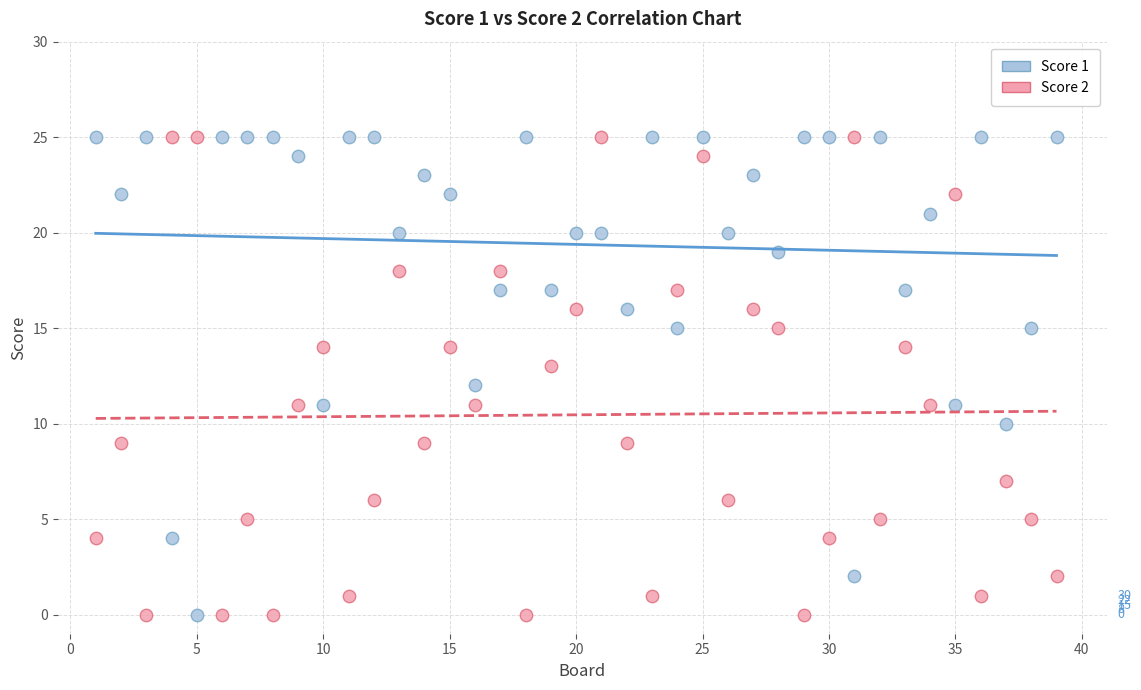

What is the X range (max minus min) for the scatter plot?

38